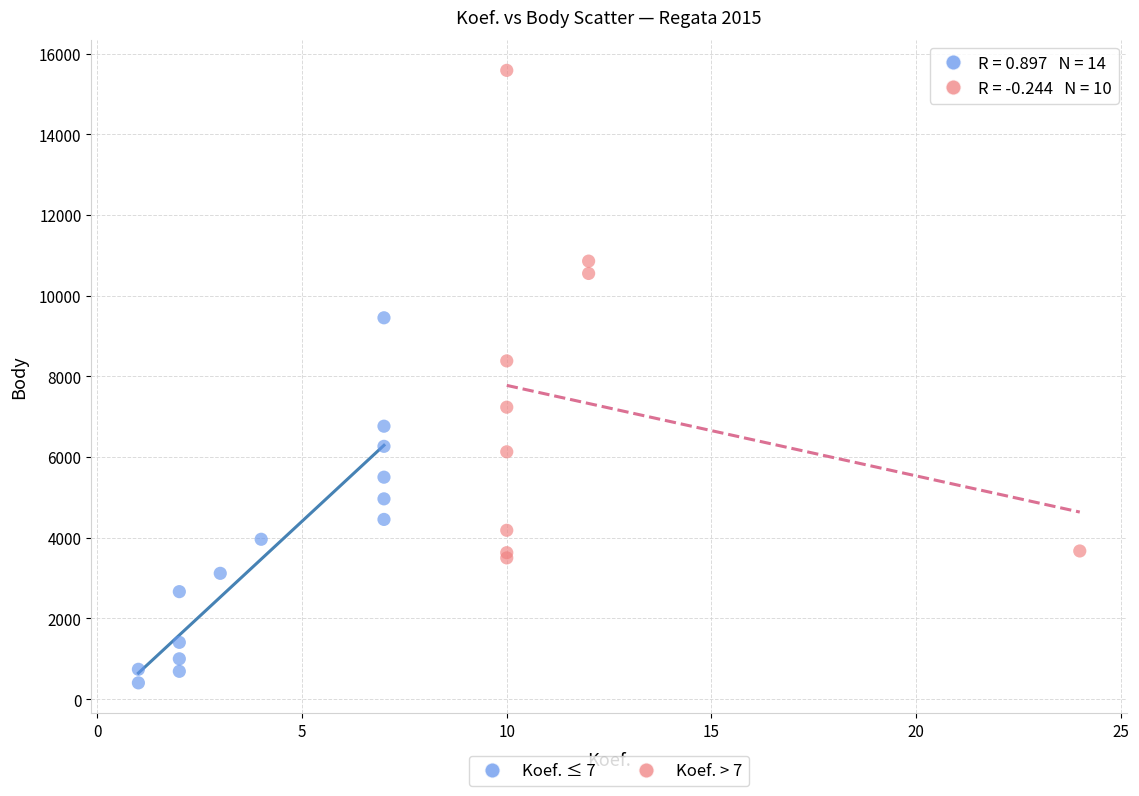

Which series contains the highest Y value?

Koef. > 7